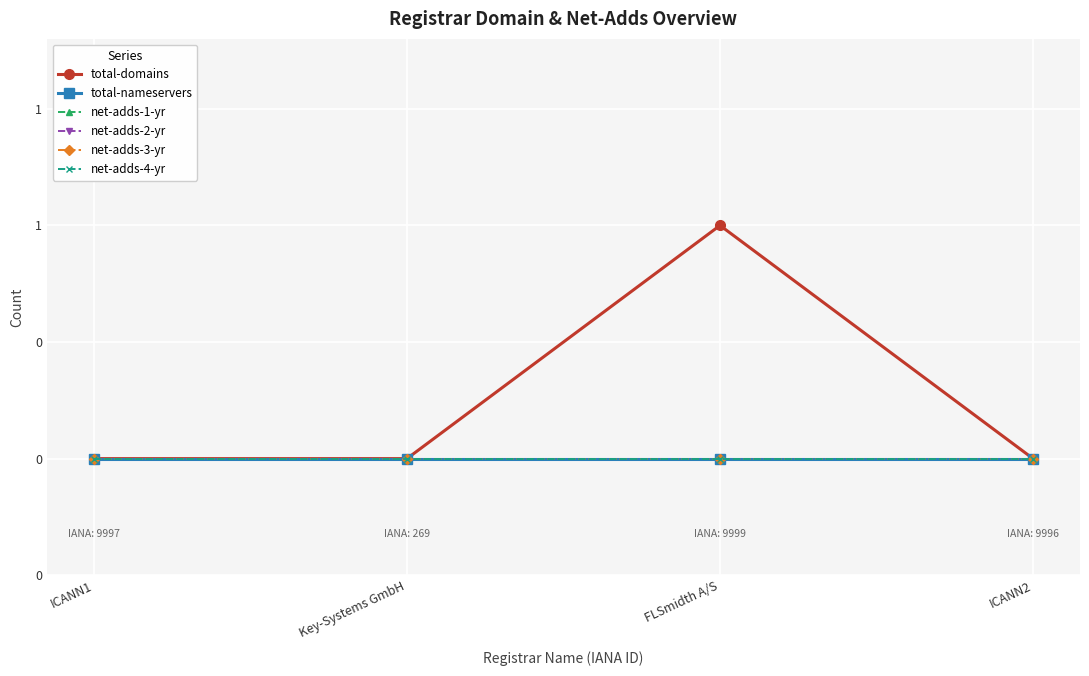

True or false: total-domains and net-adds-3-yr intersect in this chart.

False